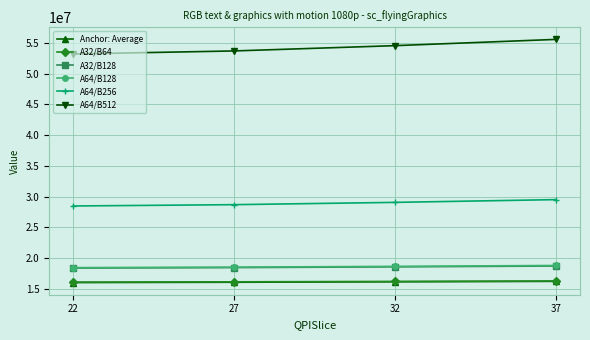

What is the sum of all A32/B64 values?

64565032